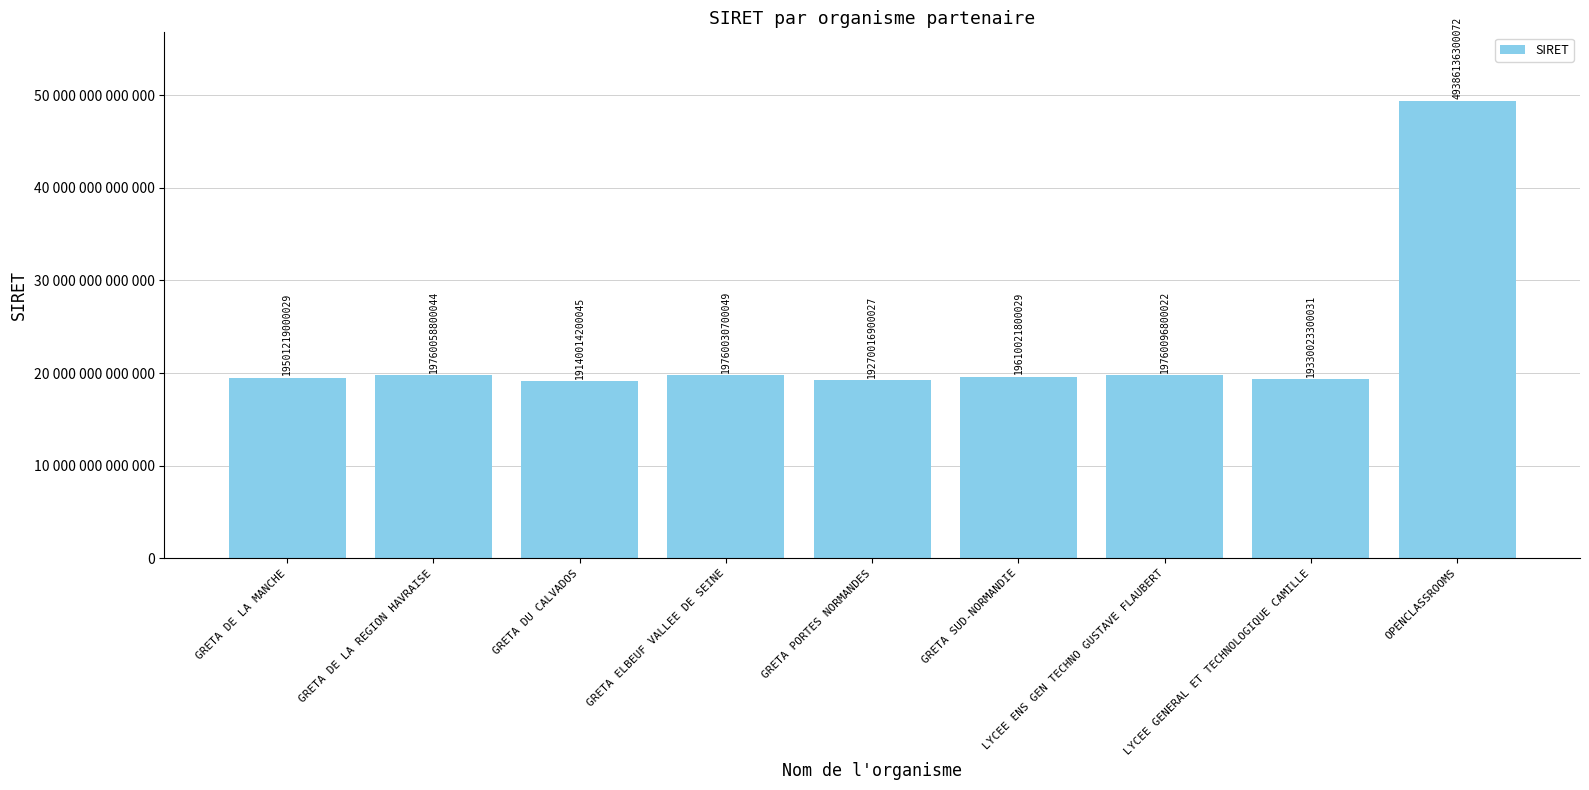

What is the difference between the values at GRETA DE LA REGION HAVRAISE and LYCEE GENERAL ET TECHNOLOGIQUE CAMILLE?

430035500013